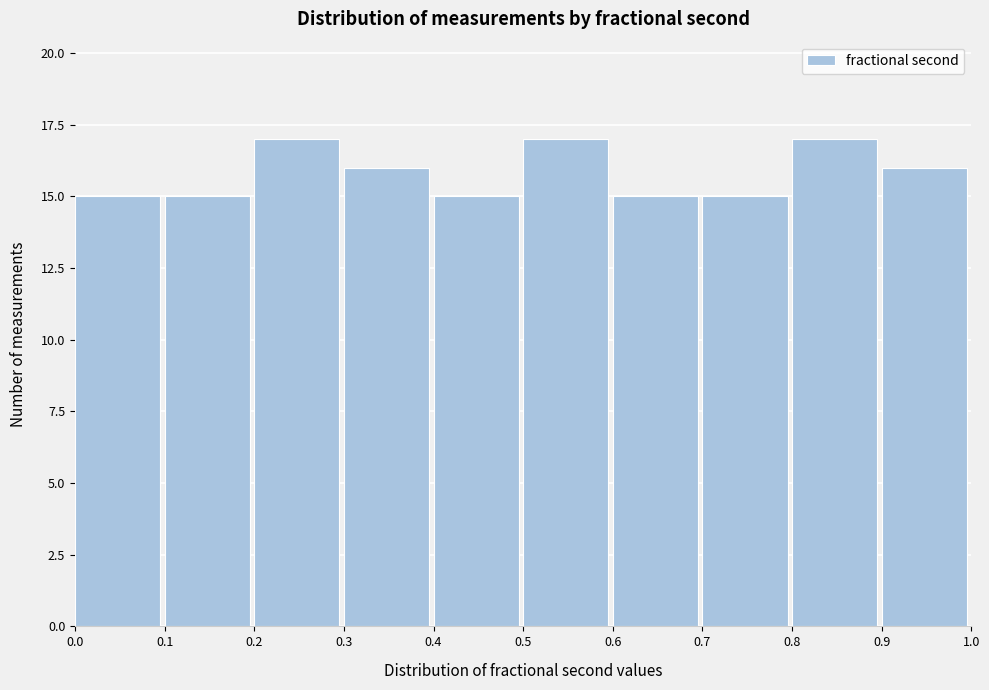

How tall is the bar that spans 0.3 to 0.4 on the x-axis? The values are not printed on the chart, so give them approximately, as read against the axis.

16